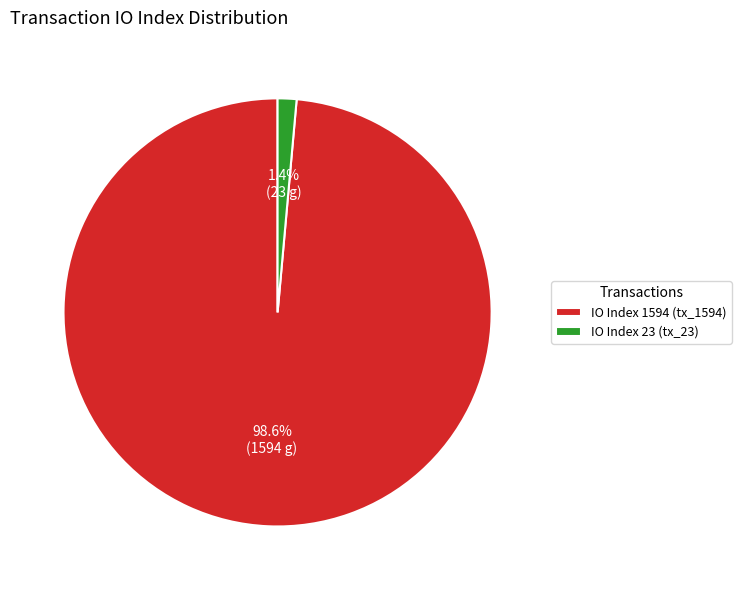

Which slice represents more than half of the pie?

IO Index 1594 (tx_1594)